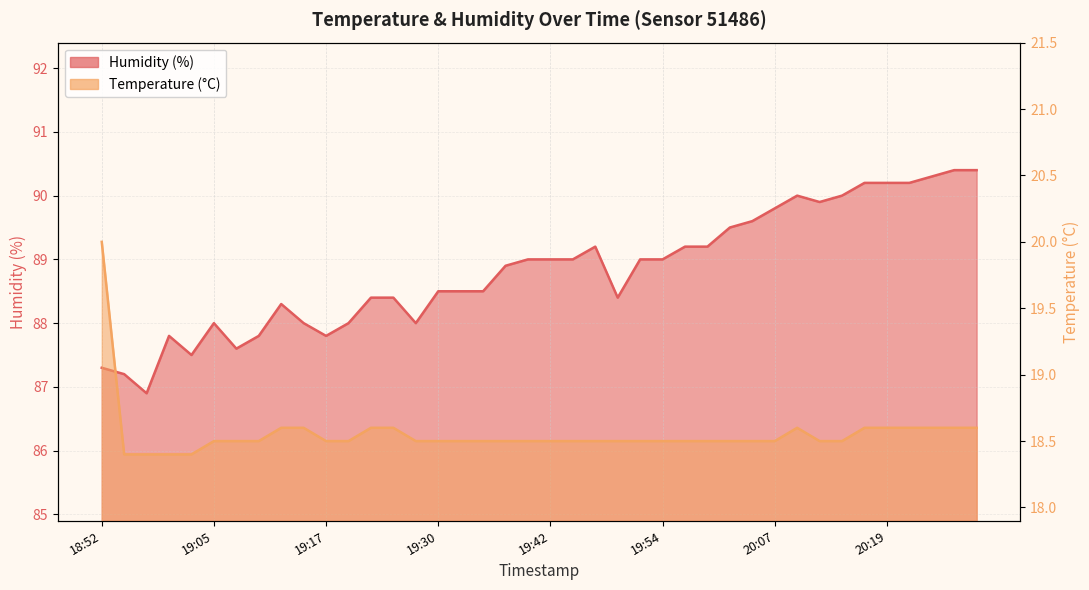

In temperature, how many points are higher than both neighbors (excluding endpoints)?

1